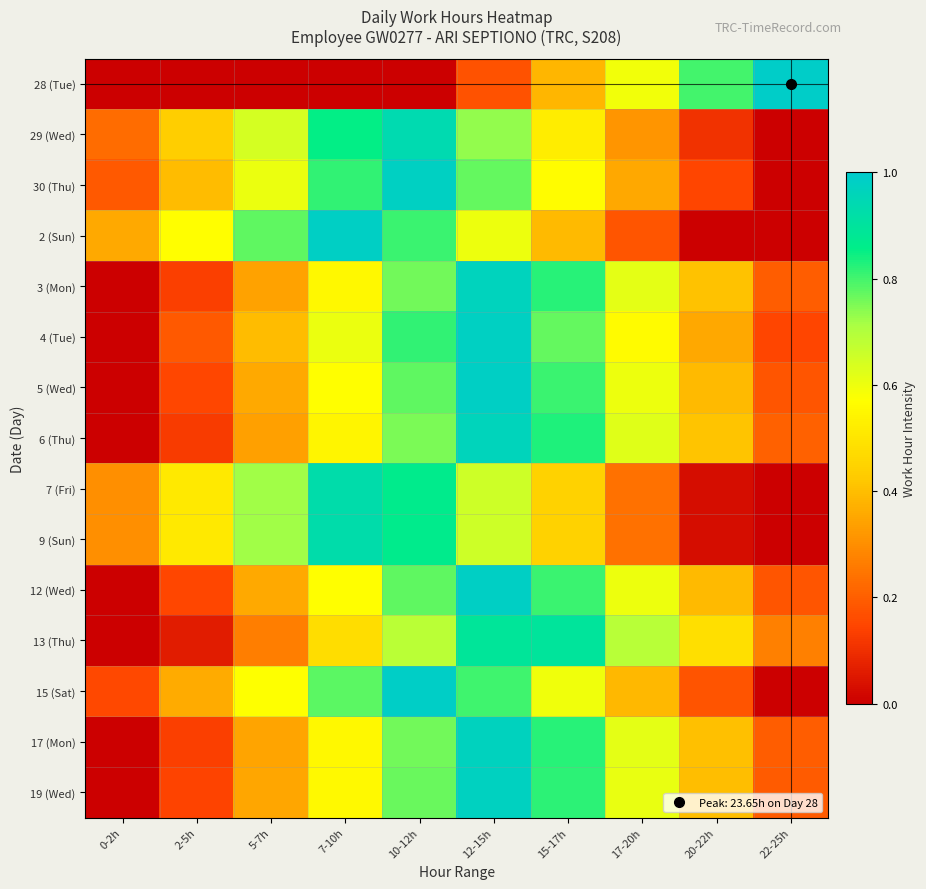

How many series are shown in this chart?

15